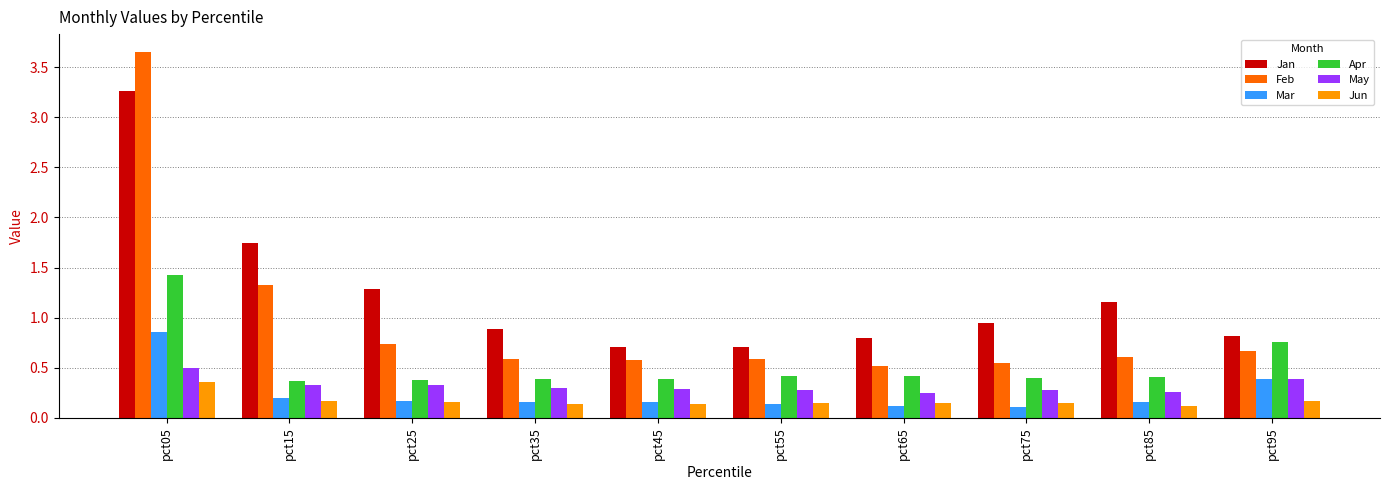

What is the total value across all series at pct95?

3.2